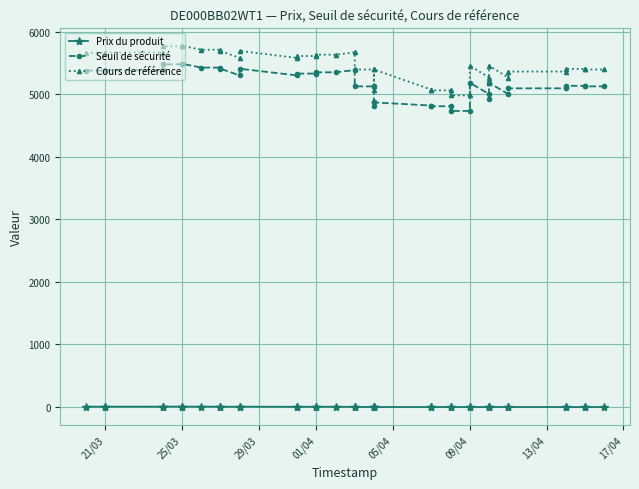

Is it true that Prix du produit equals 3.2 at 05/04?

False